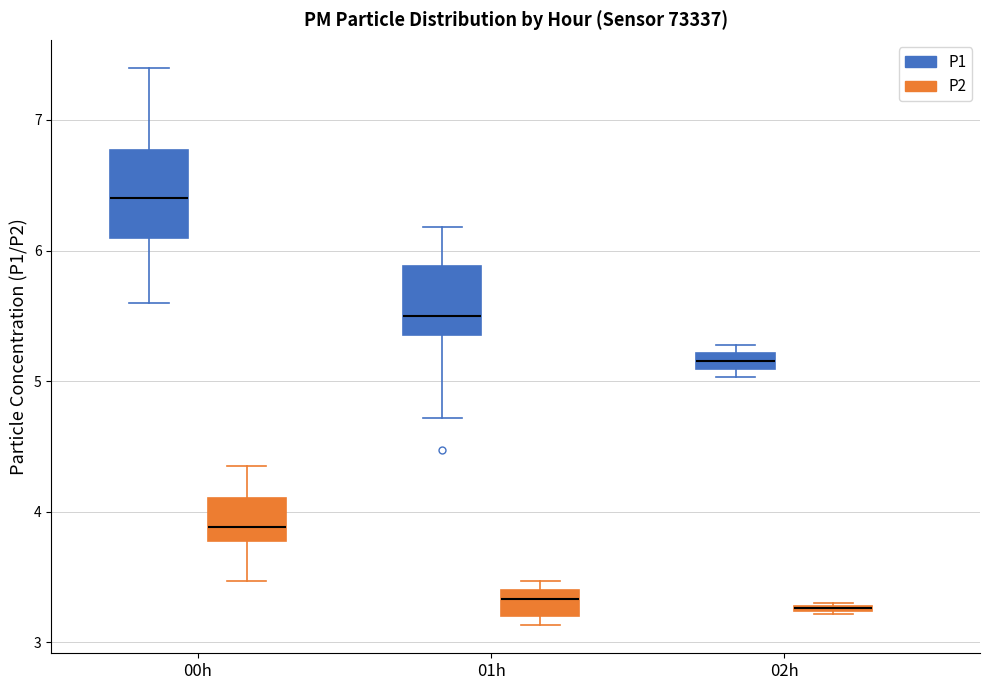

Where is the lower edge of the box for 02h (P2) on the y-axis? The values are not printed on the chart, so give them approximately, as read against the axis.

3.2